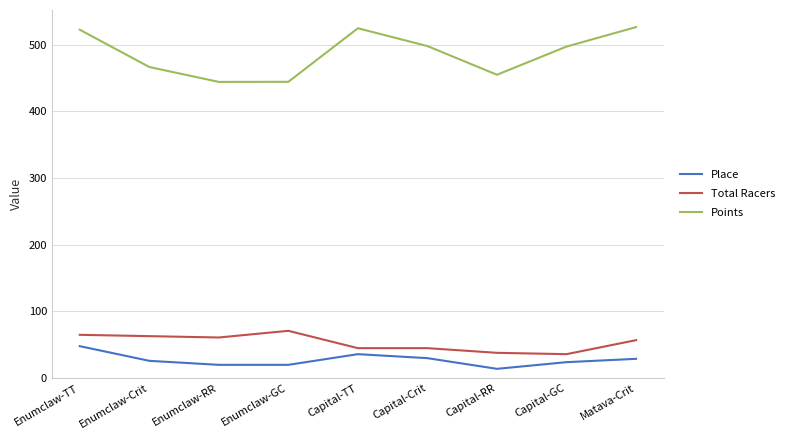

The value of Points at Enumclaw-GC is 444.4. True or false?

True